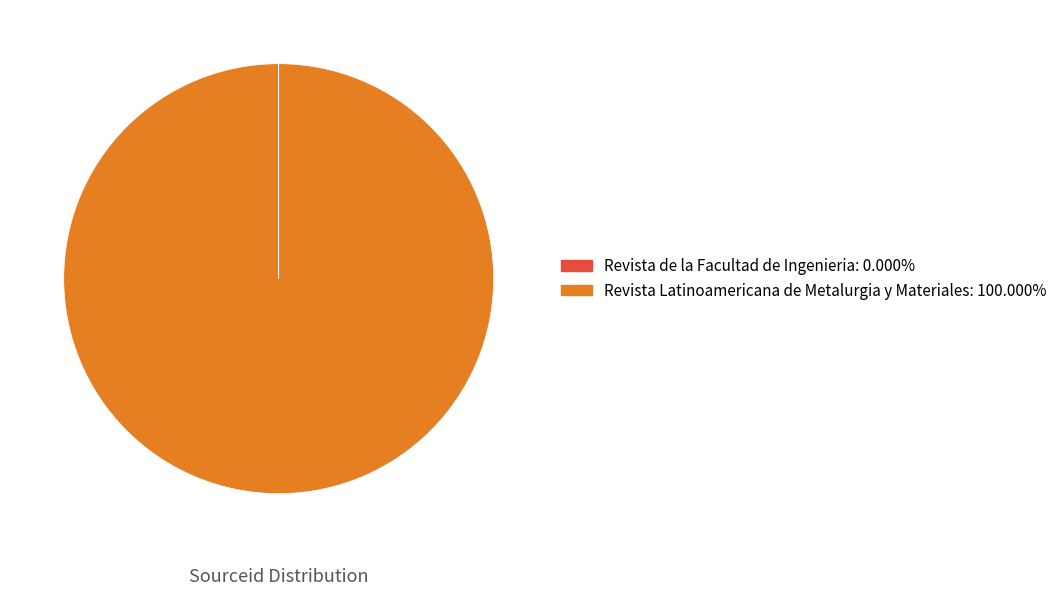

What is the largest slice in the pie chart?

Revista Latinoamericana de Metalurgia y Materiales